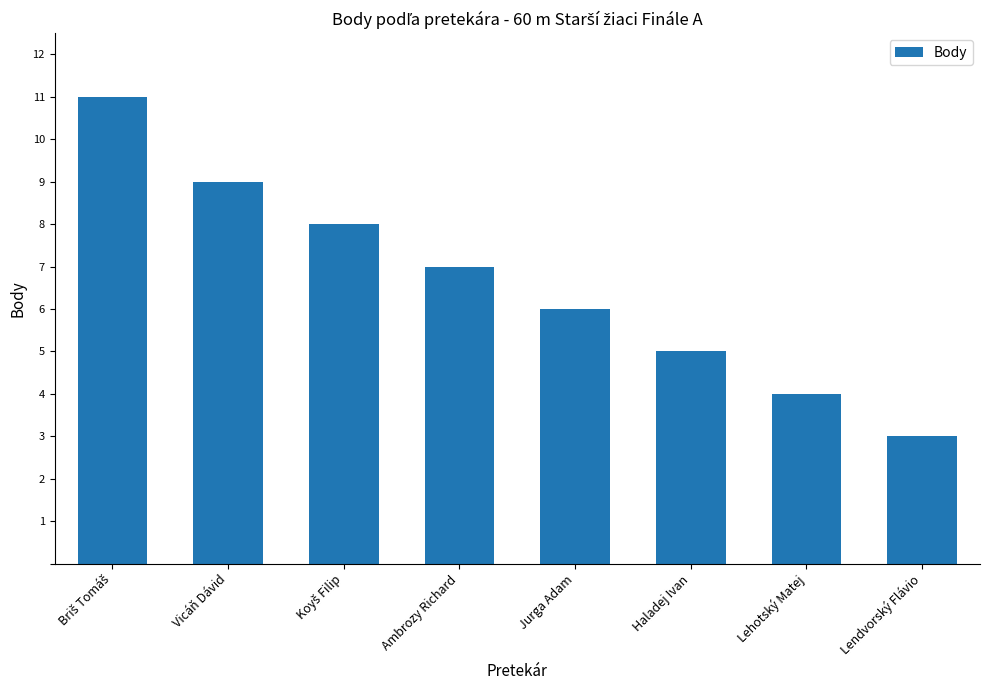

Where is the data nearest to the value 7?

Ambrozy Richard